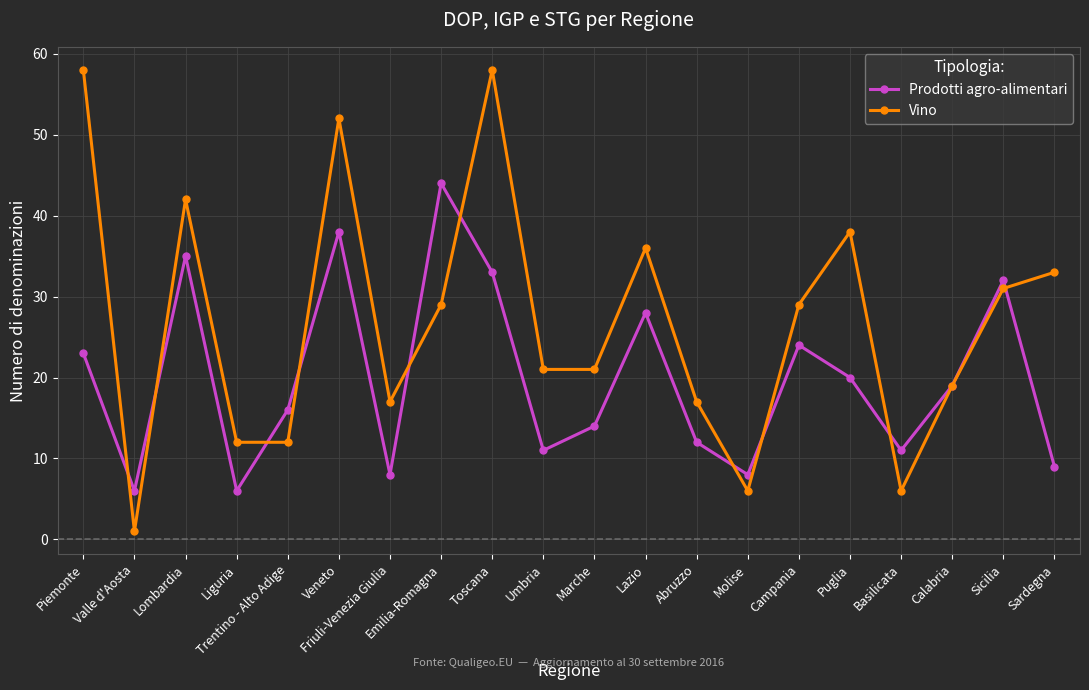

Where do Prodotti agro-alimentari and Vino first cross each other?

Piemonte and Valle d'Aosta